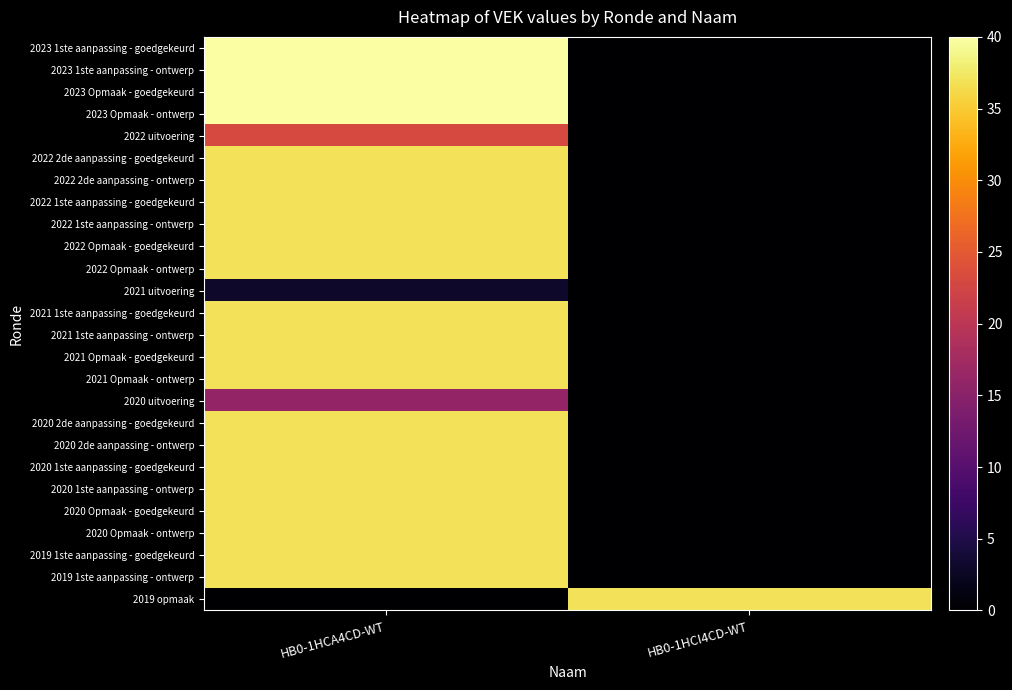

What is the total value across all series at HB0-1HCA4CD-WT?

868